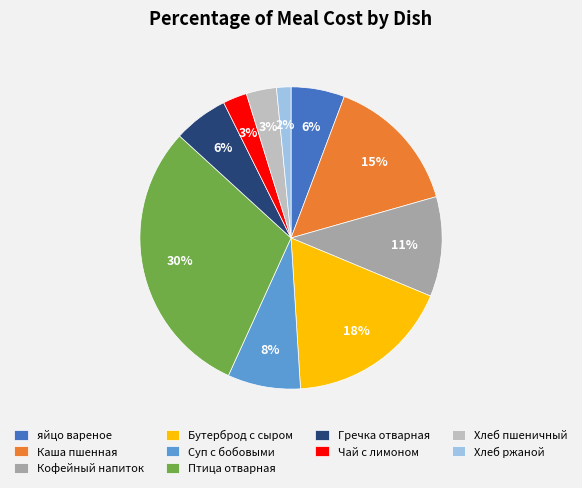

What is the smallest slice in the pie chart?

Хлеб ржаной